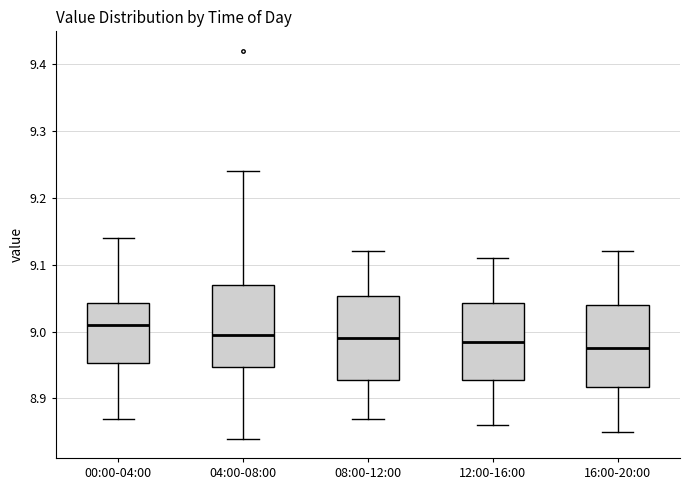

Where is the lower edge of the box for 04:00-08:00 on the y-axis? The values are not printed on the chart, so give them approximately, as read against the axis.

8.95